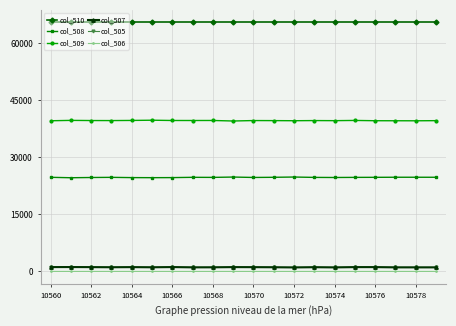

At how many categories does at least one series exceed 52132?

20